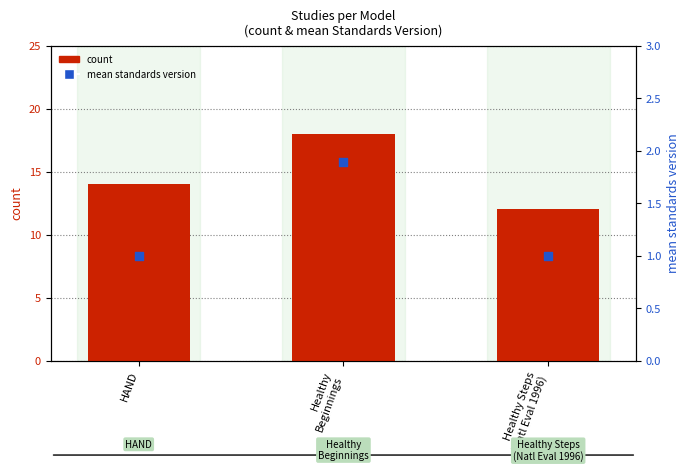

Is the value of count at Healthy
Beginnings greater than the value of mean standards version at Healthy Steps
(Natl Eval 1996)?

Yes